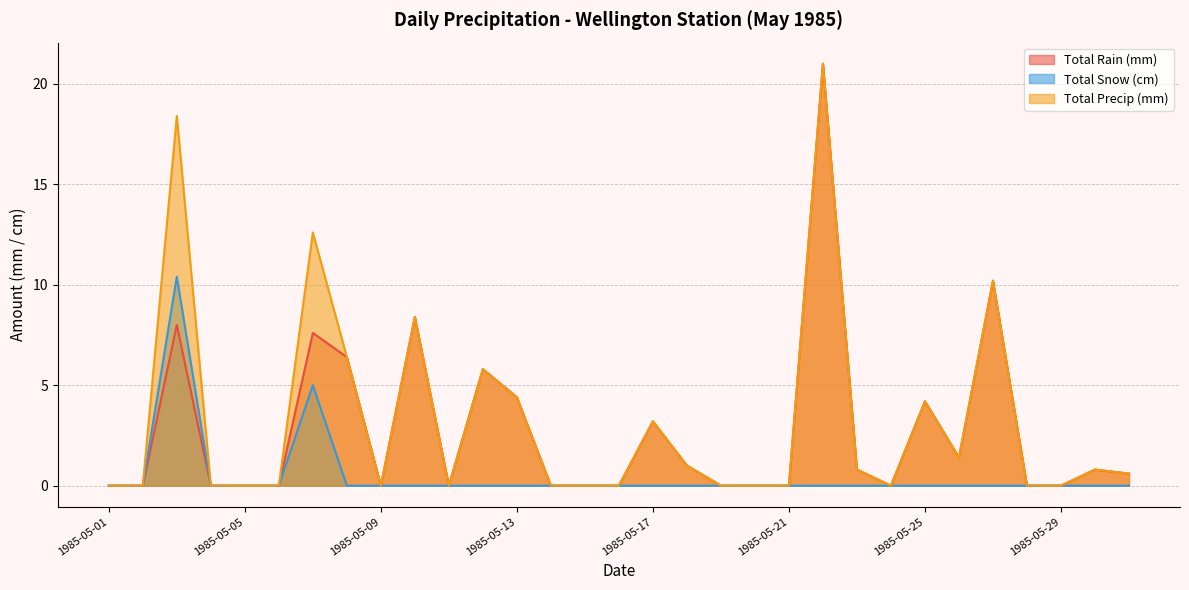

True or false: Total Precip (mm) and Total Snow (cm) intersect in this chart.

False